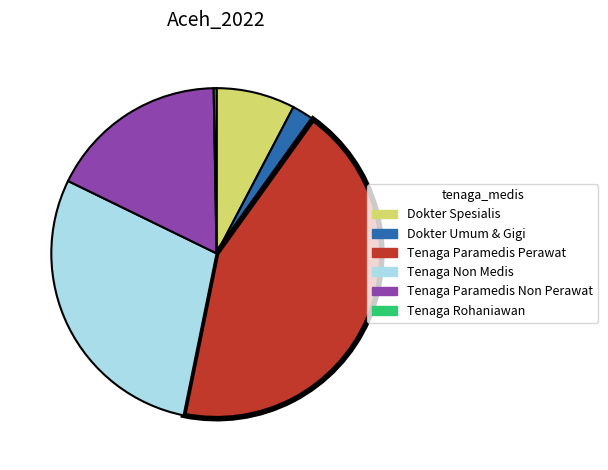

Rank the categories by value from lowest to highest.

Tenaga Rohaniawan, Dokter Umum & Gigi, Dokter Spesialis, Tenaga Paramedis Non Perawat, Tenaga Non Medis, Tenaga Paramedis Perawat